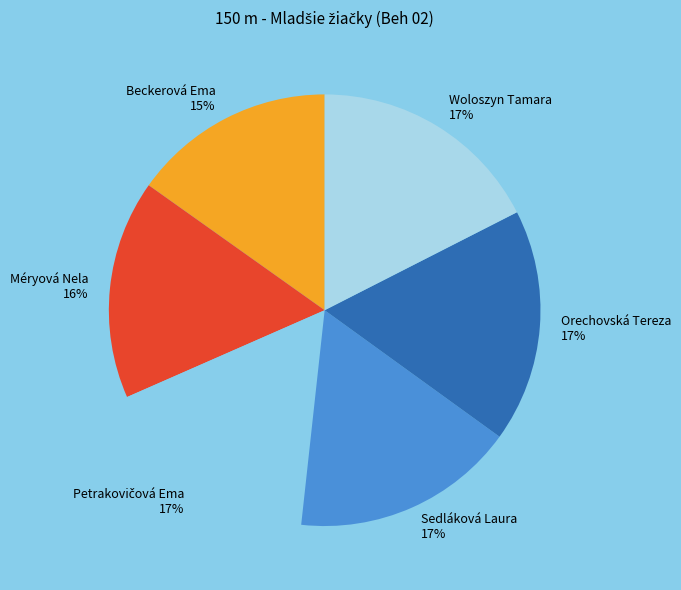

Does Beckerová Ema represent more than half of the total?

No